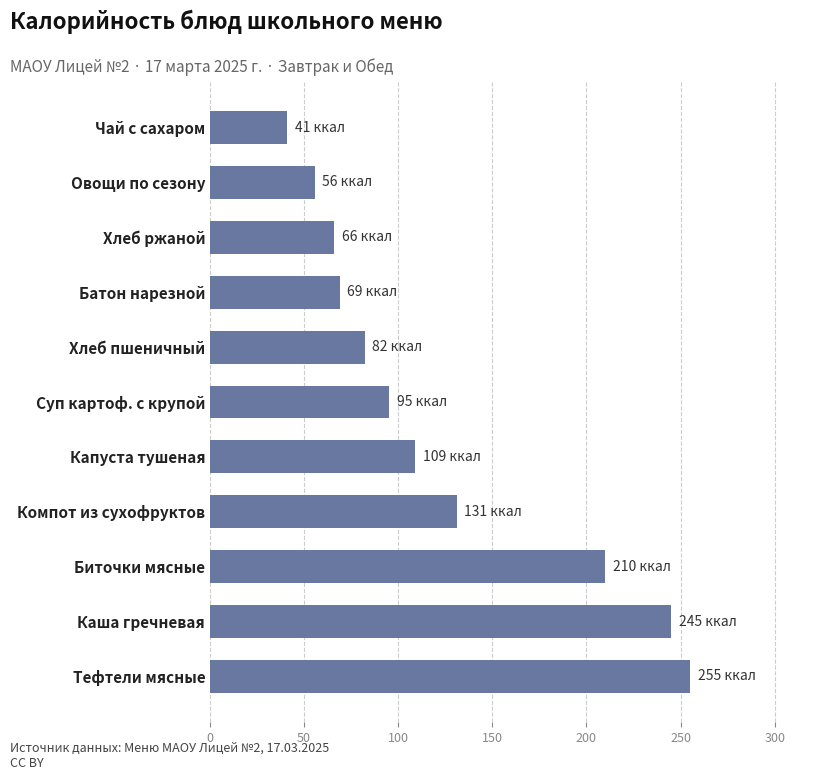

List the labels in order of value, largest first.

Тефтели мясные, Каша гречневая, Биточки мясные, Компот из сухофруктов, Капуста тушеная, Суп картоф. с крупой, Хлеб пшеничный, Батон нарезной, Хлеб ржаной, Овощи по сезону, Чай с сахаром